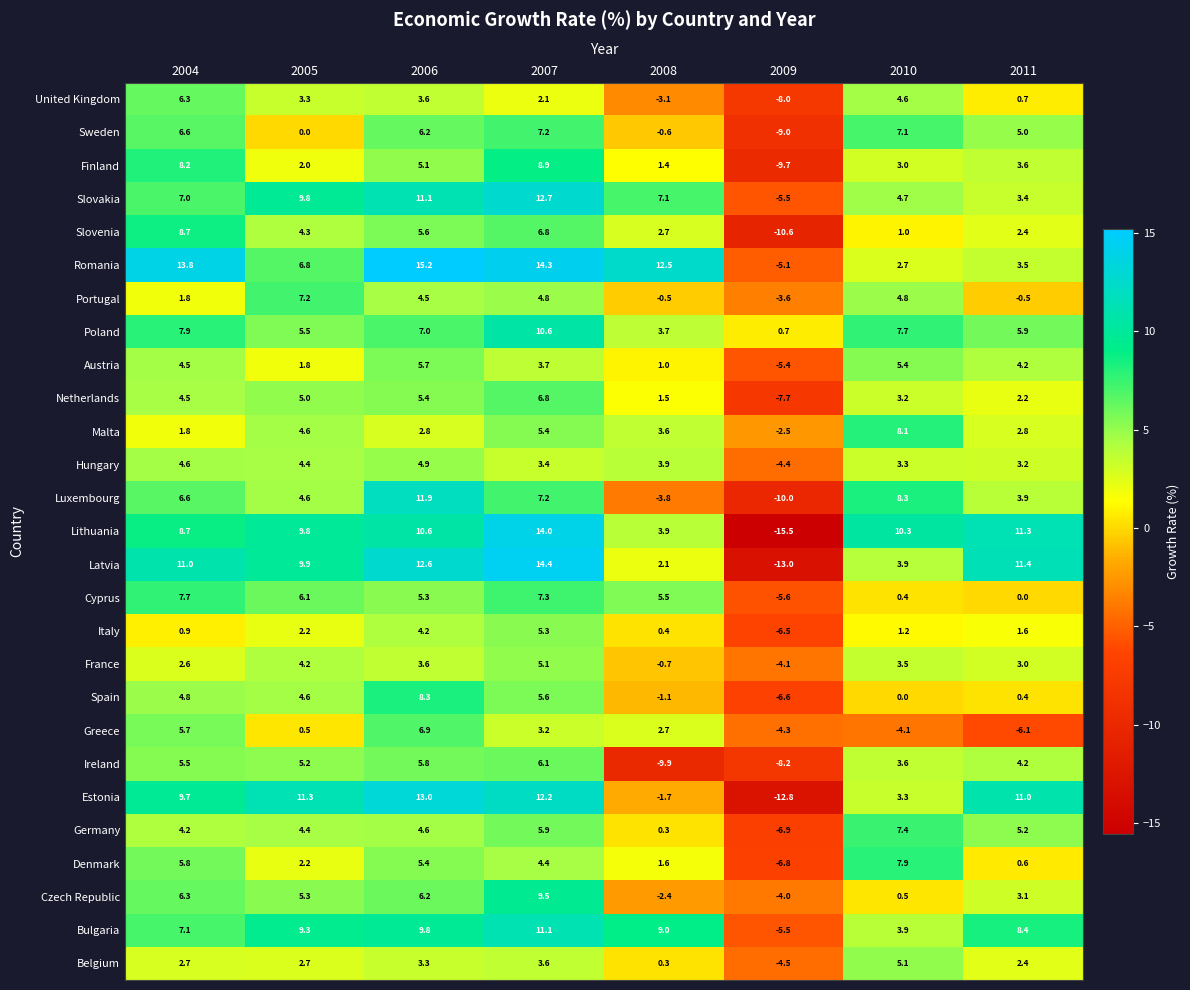

What is the sum of the Poland values at 2008 and 2005?

9.2